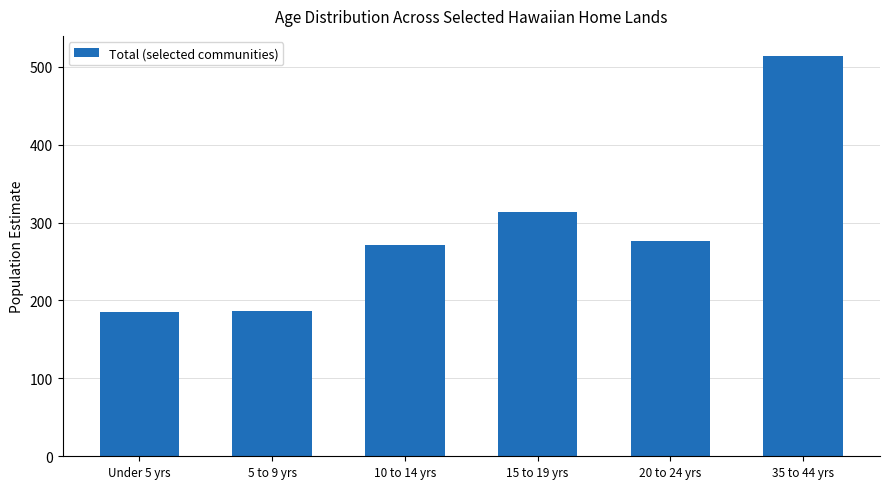

What is the label of the 5th bar from the right?

5 to 9 yrs